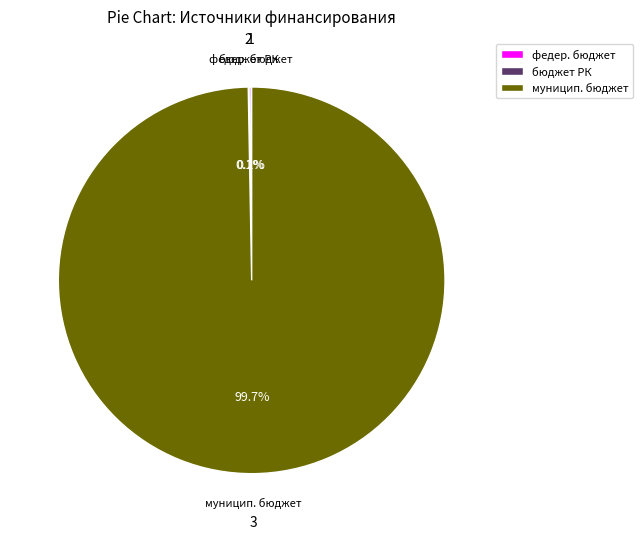

Which slice is the largest?

муницип. бюджет